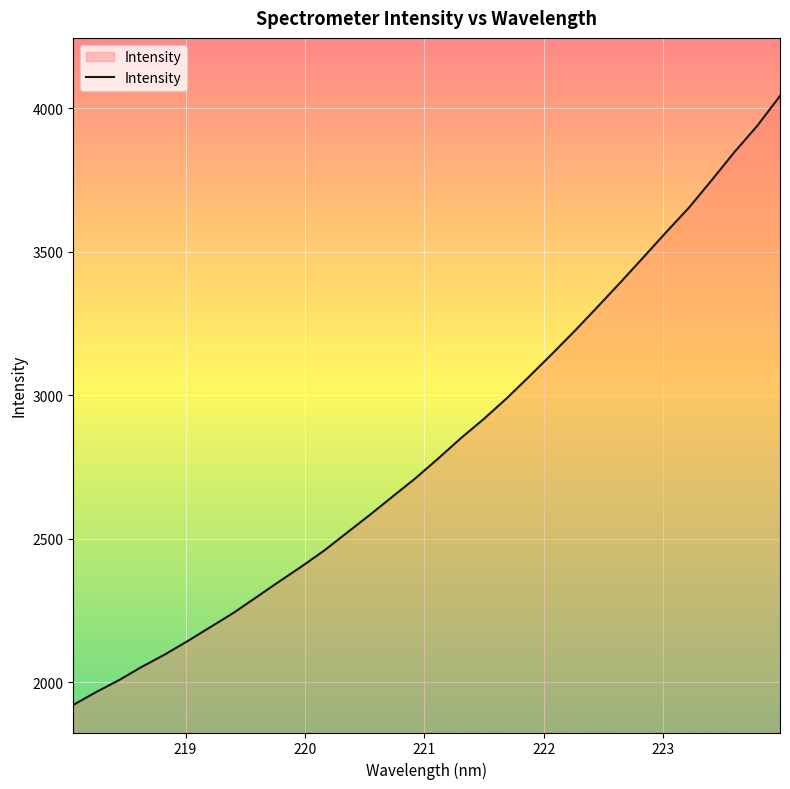

What is the minimum value shown in the chart?

1922.0